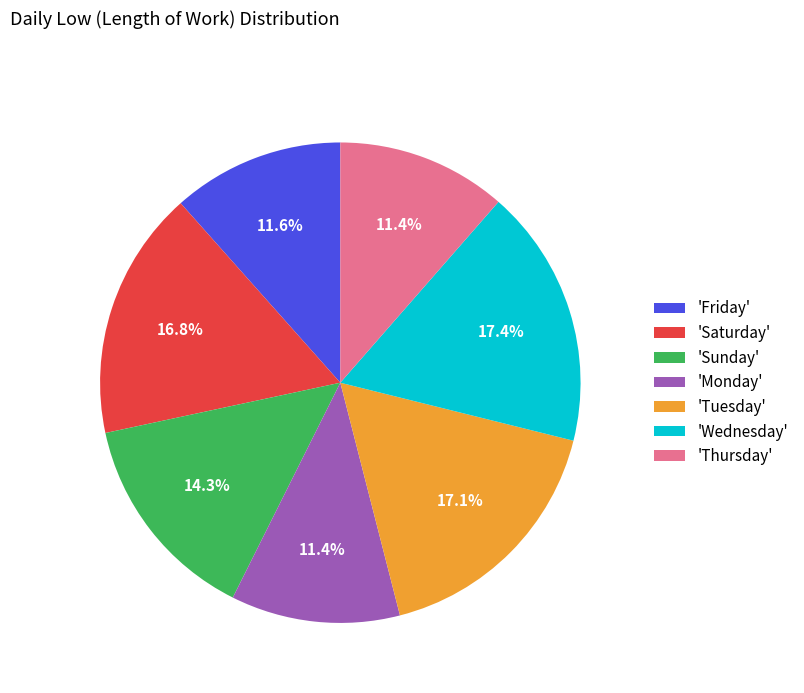

Is 'Saturday' the majority of the pie?

No